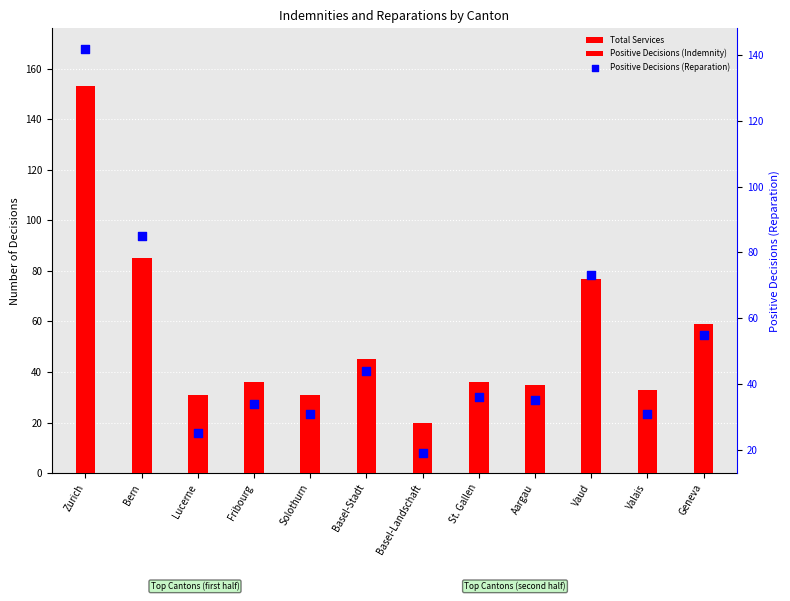

Which series has the largest Y range (max minus min)?

Total Services